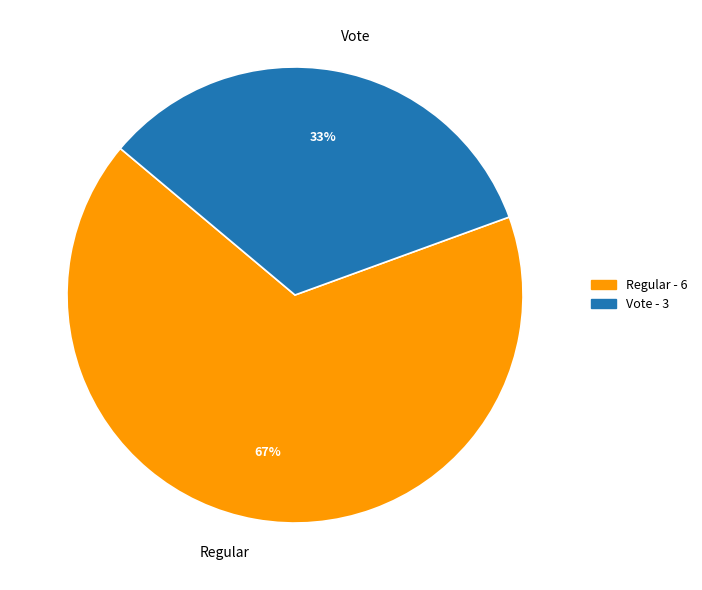

Which category has the smallest portion of the pie?

Vote